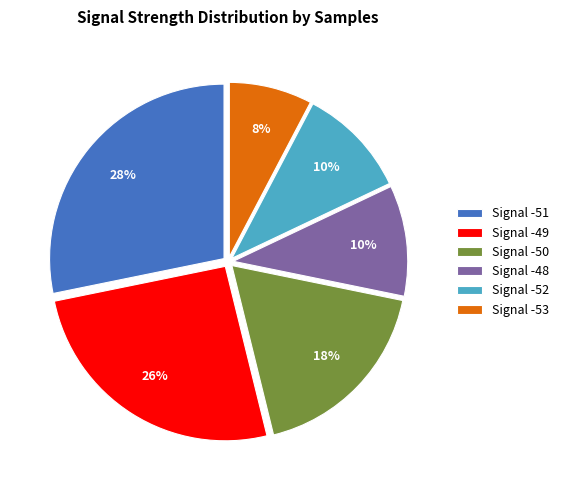

To the nearest percent, what percentage of the pie is Signal -50?

18%